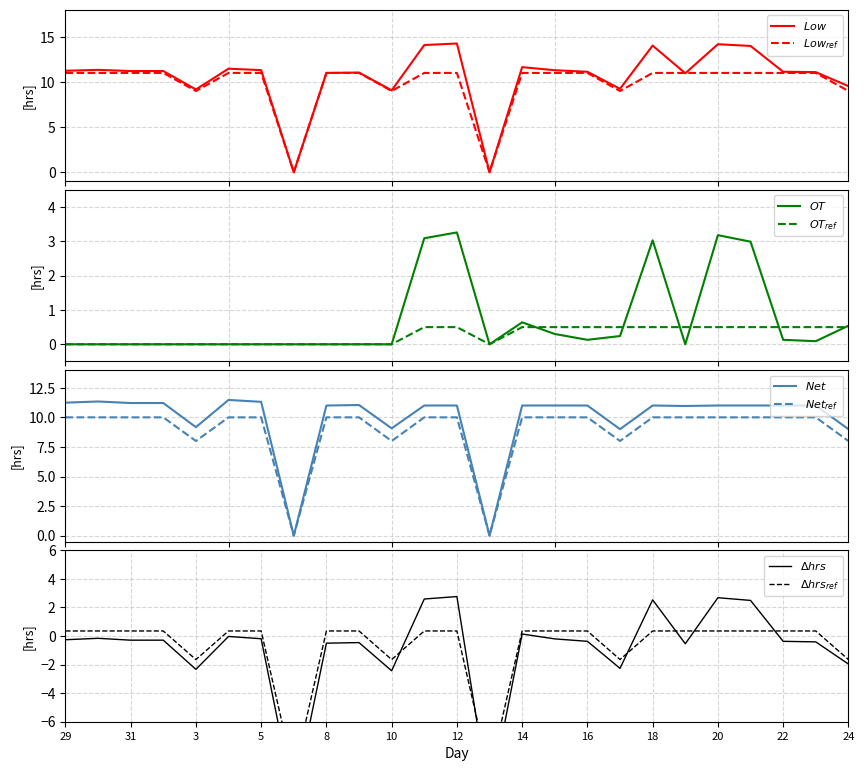

At how many categories does at least one series exceed 7?

23